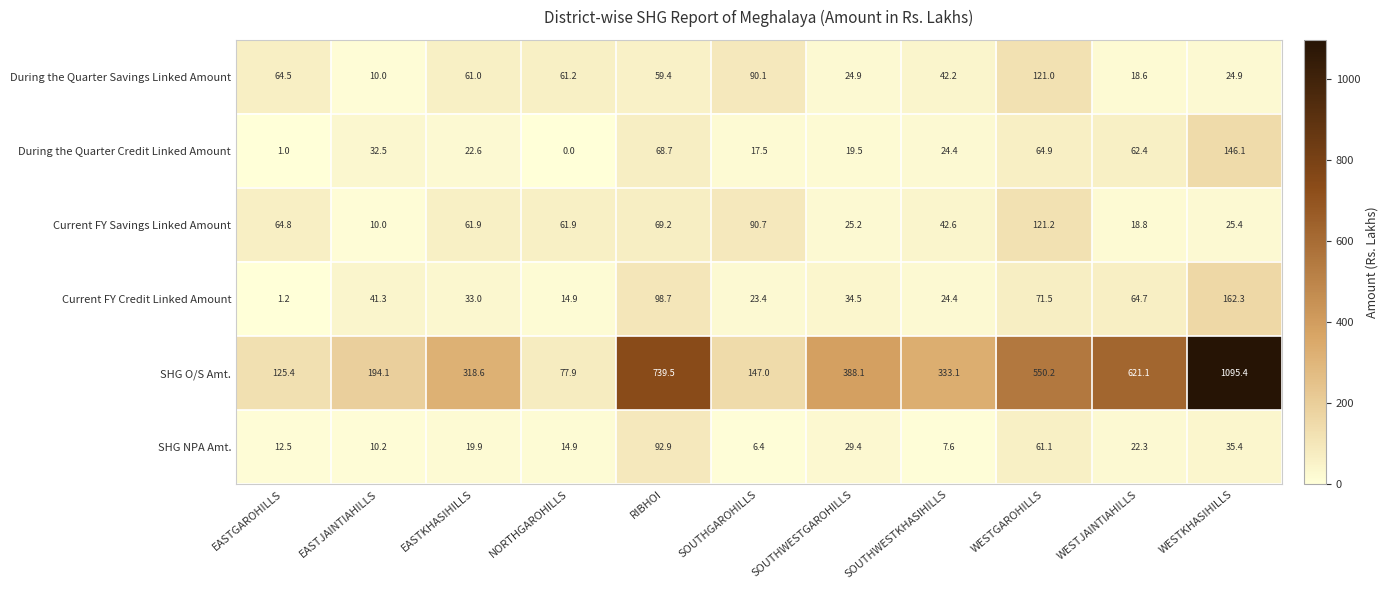

What is the sum of the SHG O/S Amt. values at SOUTHWESTKHASIHILLS and WESTKHASIHILLS?

1428.5